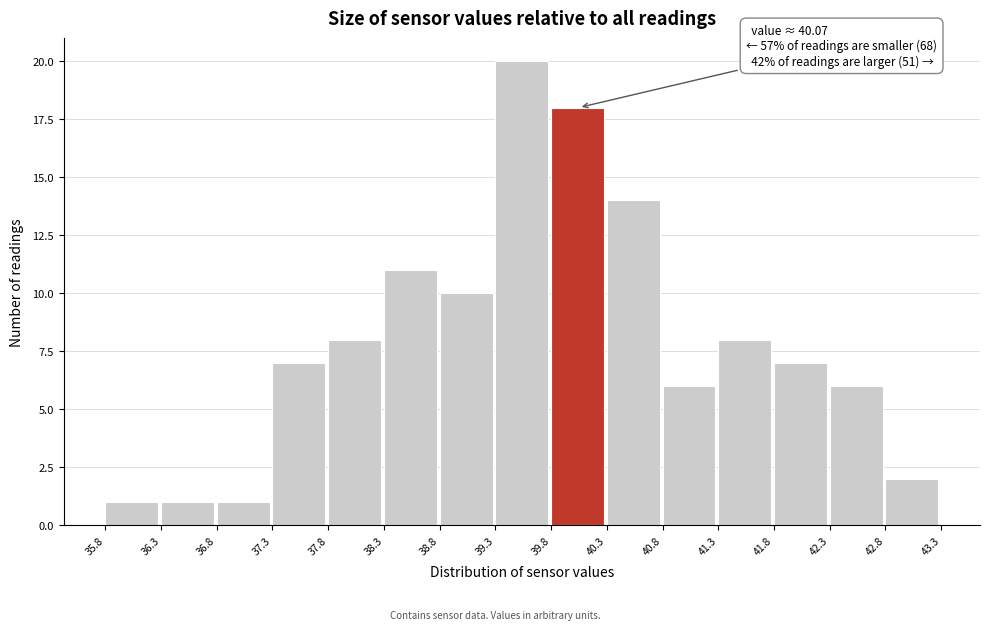

Which range on the x-axis has the tallest bar?

39.3 to 39.8